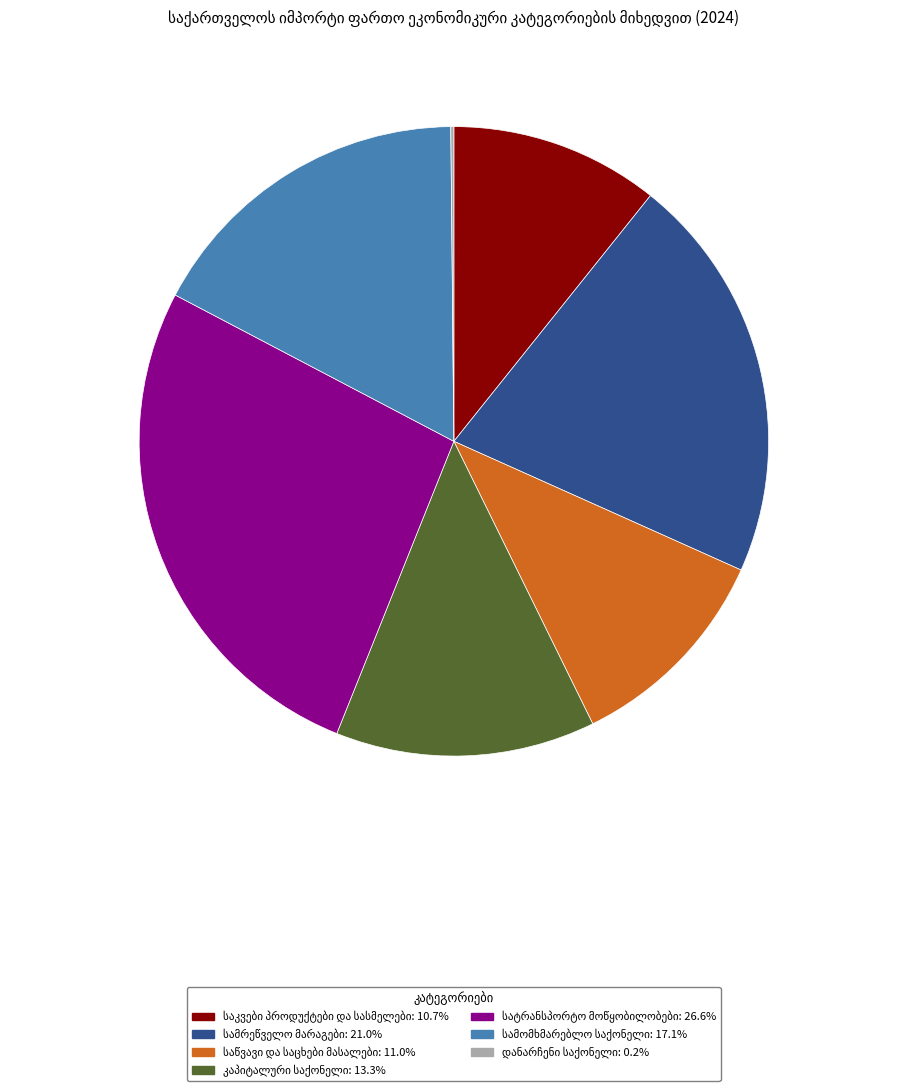

Is there a majority slice in this chart?

No